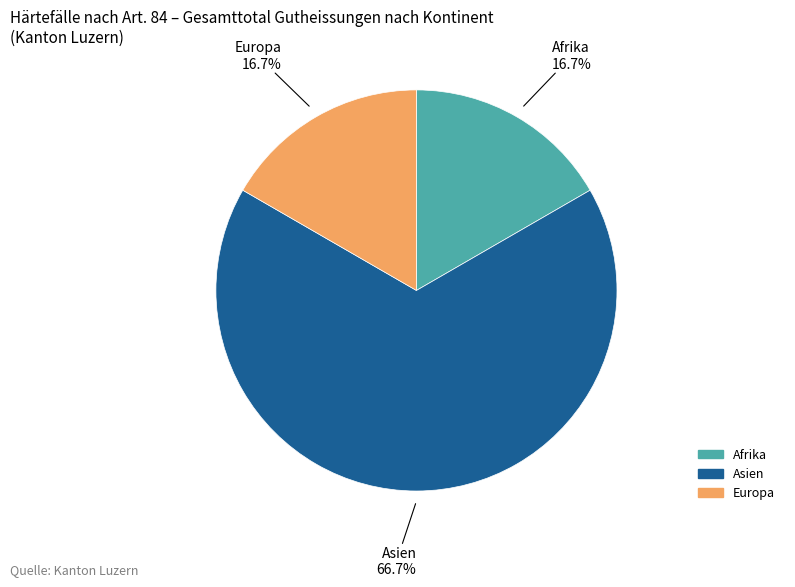

True or false: Asien accounts for 67% of the total.

True